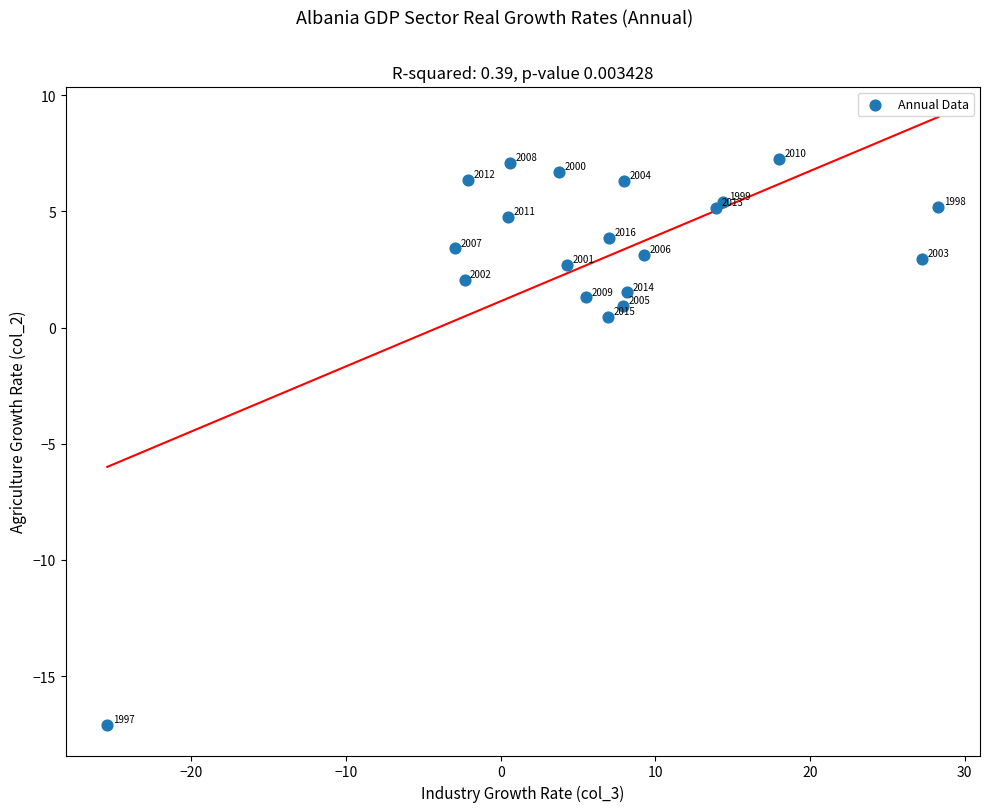

What Y value in the scatter plot is closest to -4?

0.4